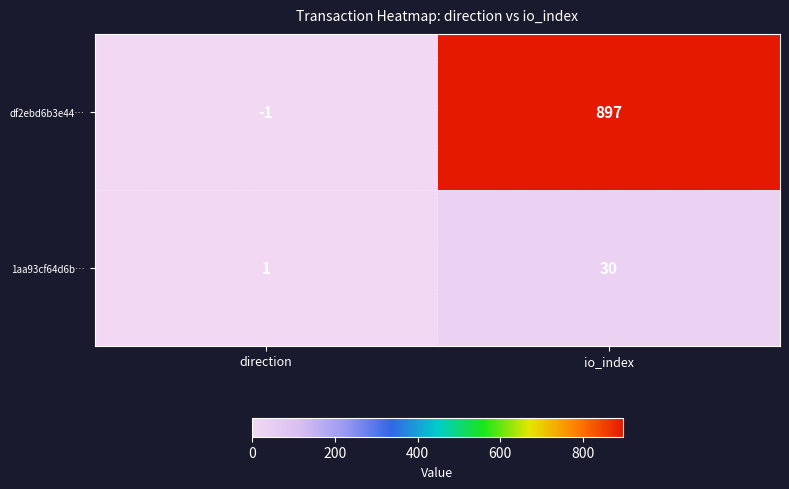

Reading left to right, what are all the values shown in this chart?

df2ebd6b3e44…: -1	897
1aa93cf64d6b…: 1	30